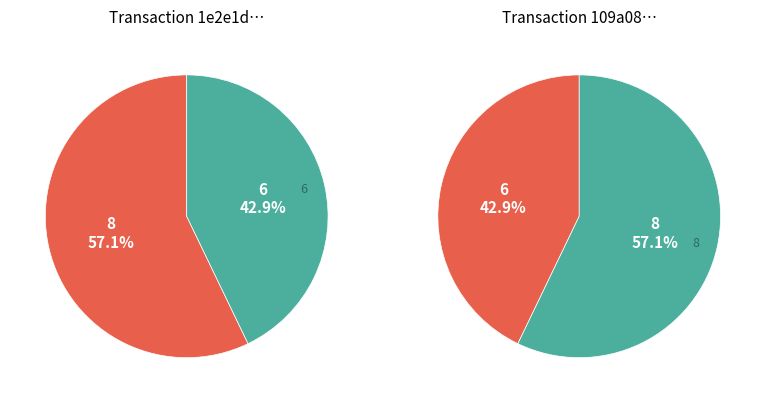

At io_index=8, list the series in order from smallest to largest.

tx2, tx1